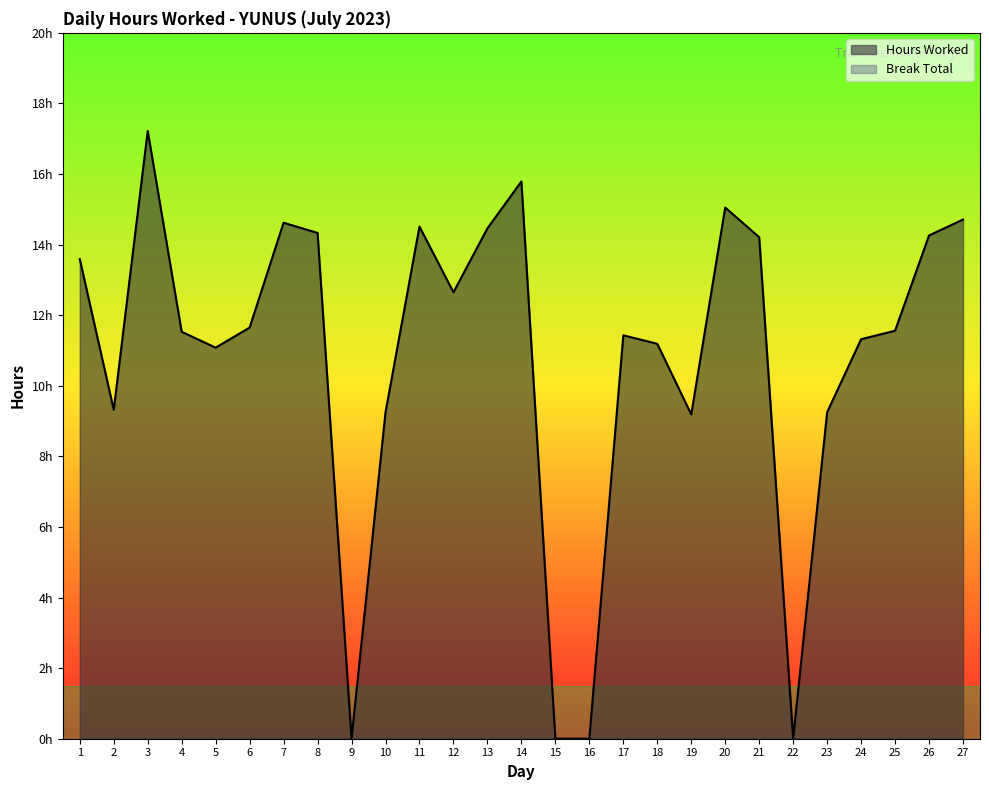

Between 16 and 9, which is larger?

16